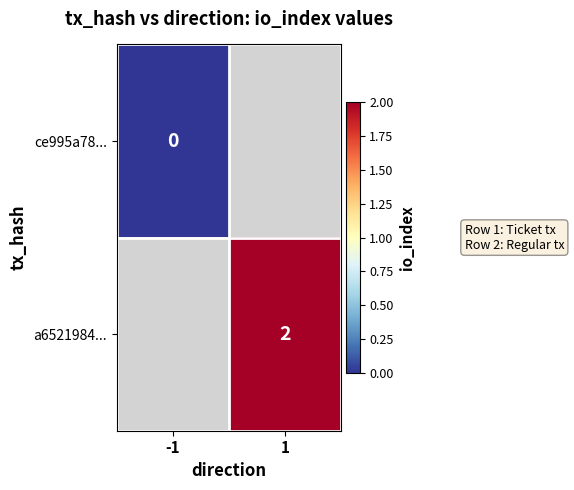

The value of a6521984... at 1 is 3. True or false?

False